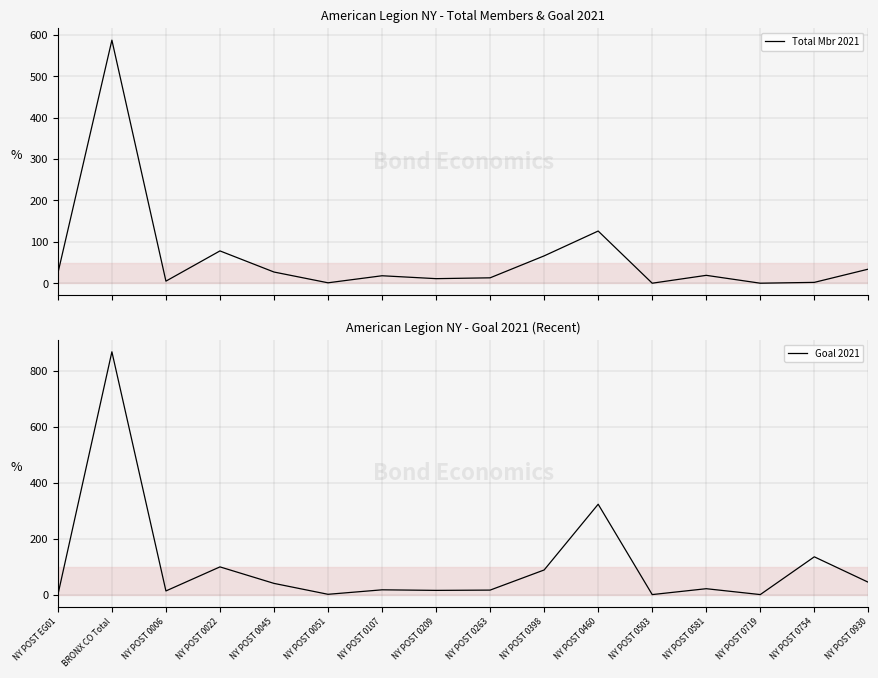

Reading right to left, what are all the values shown in this chart?

Total Mbr 2021: NY POST 0930=34	NY POST 0754=2	NY POST 0719=0	NY POST 0581=19	NY POST 0503=0	NY POST 0460=126	NY POST 0398=66	NY POST 0263=13	NY POST 0209=11	NY POST 0107=18	NY POST 0051=1	NY POST 0045=27	NY POST 0022=78	NY POST 0006=5	BRONX CO Total=587	NY POST EG01=24
Goal 2021: NY POST 0930=45	NY POST 0754=136	NY POST 0719=1	NY POST 0581=22	NY POST 0503=1	NY POST 0460=324	NY POST 0398=89	NY POST 0263=17	NY POST 0209=16	NY POST 0107=18	NY POST 0051=2	NY POST 0045=41	NY POST 0022=100	NY POST 0006=14	BRONX CO Total=869	NY POST EG01=0